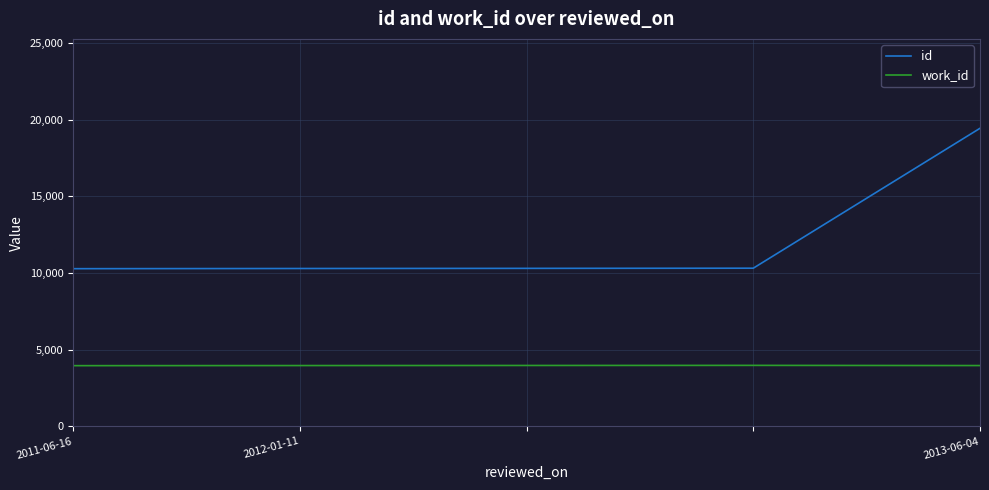

True or false: id and work_id cross at least once.

False